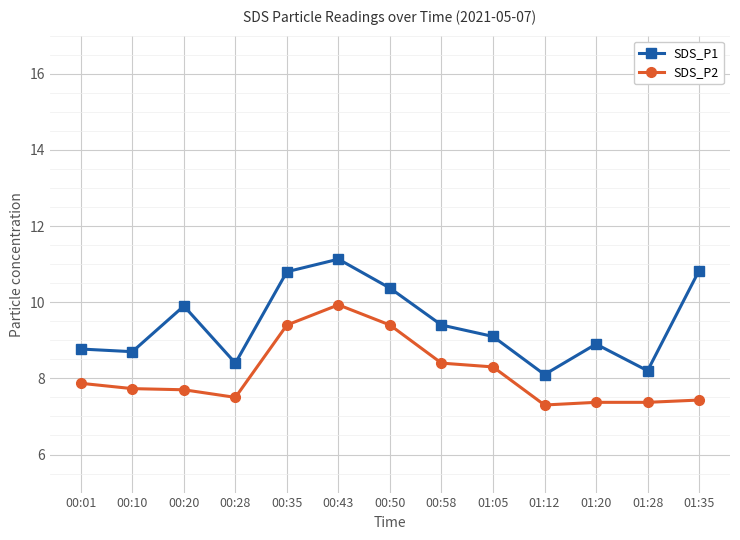

How many interior local peaks does the SDS_P1 series have?

3